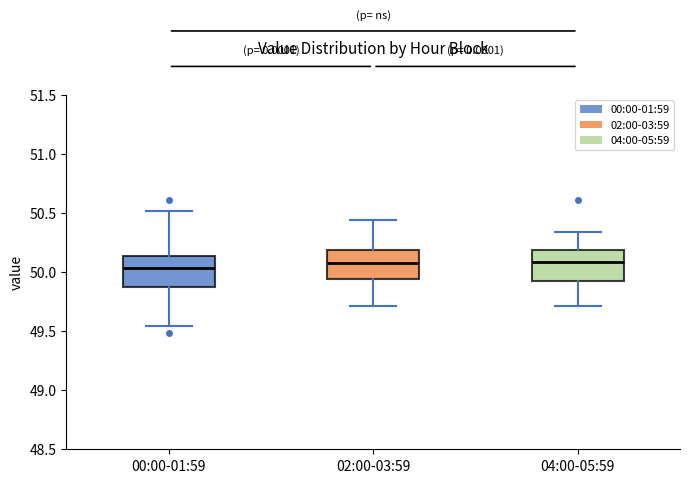

Where does the lower whisker of the box for 00:00-01:59 end on the y-axis? The values are not printed on the chart, so give them approximately, as read against the axis.

49.55